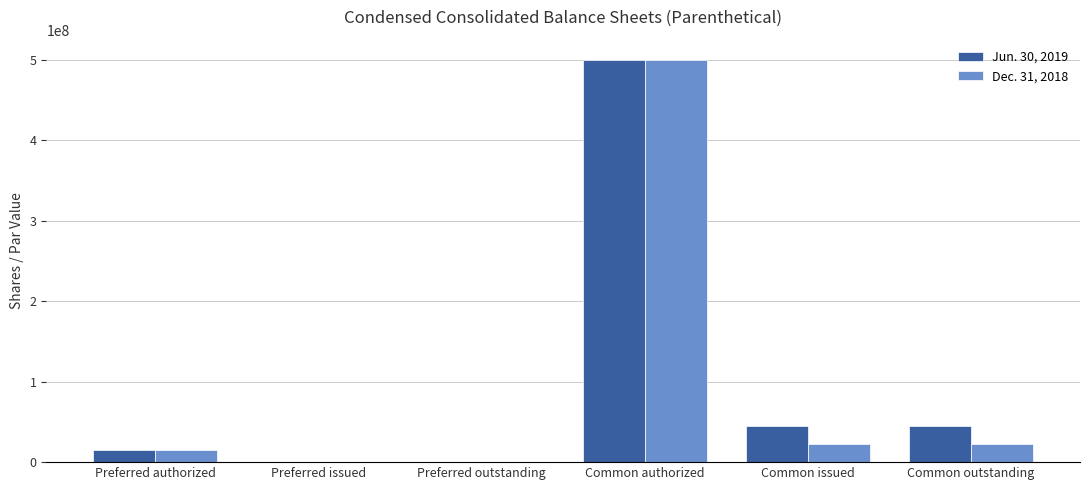

Is the value of Jun. 30, 2019 at Preferred authorized greater than the value of Dec. 31, 2018 at Common issued?

No